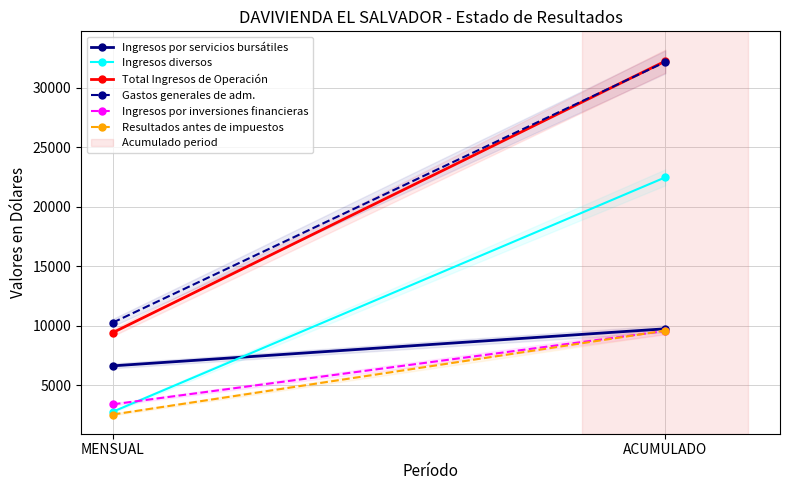

How many values in the Ingresos por servicios bursátiles series exceed 9762?

1